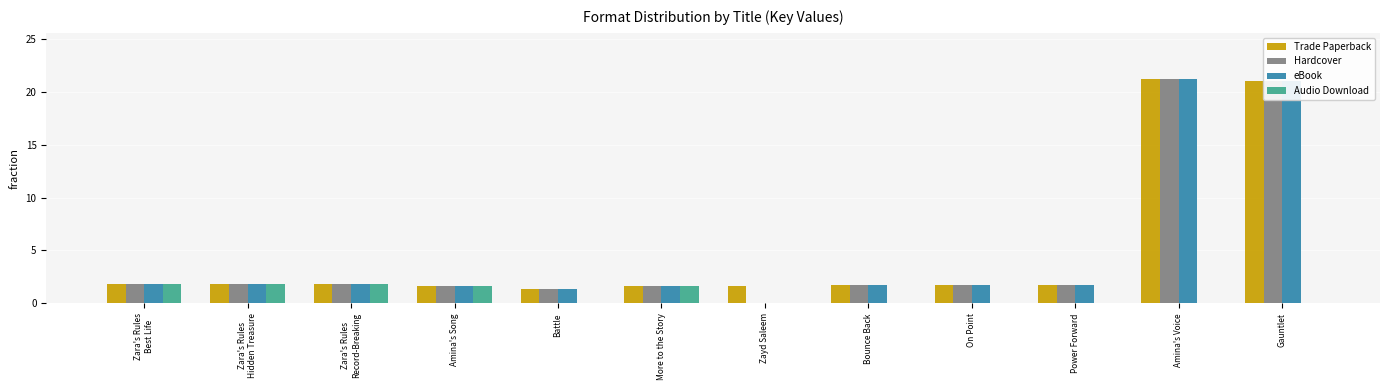

How many Audio Download values are between 0 and 1?

7